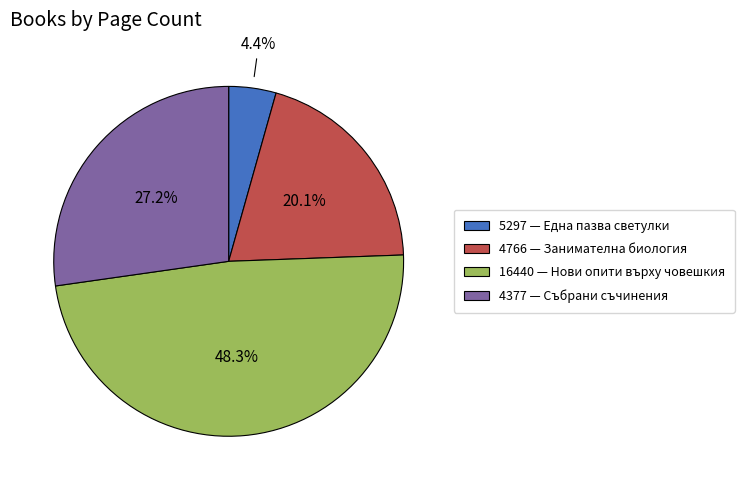

True or false: 4377 accounts for 34% of the total.

False